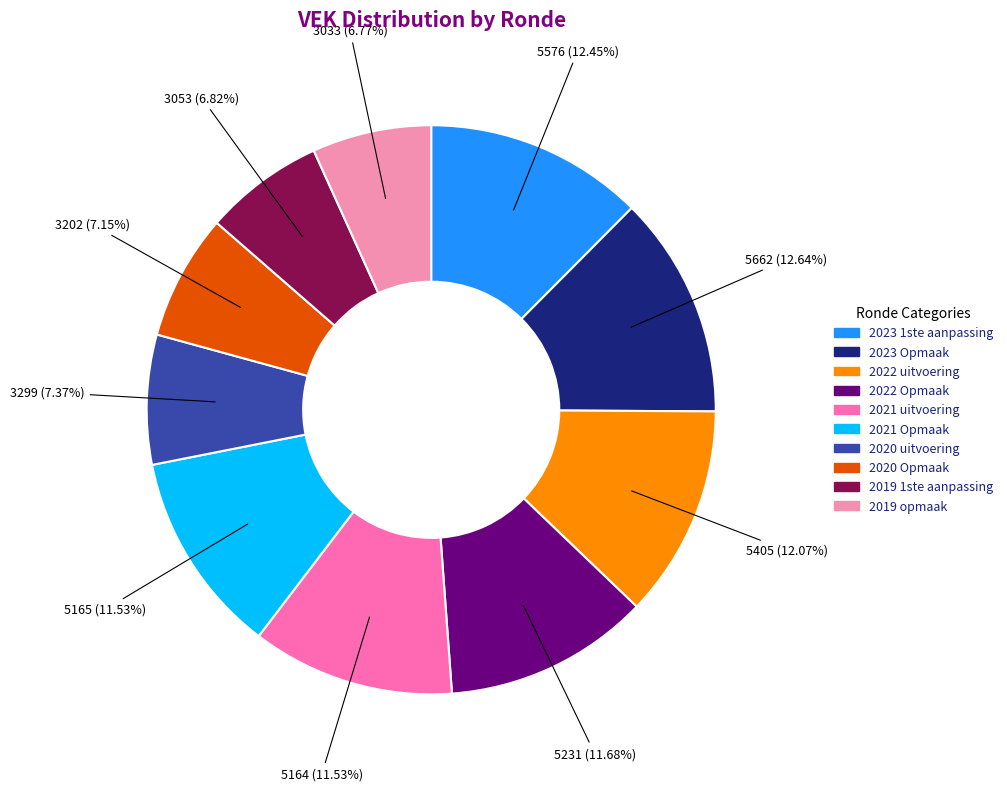

The 2020 Opmaak slice represents 1% of the pie. True or false?

False